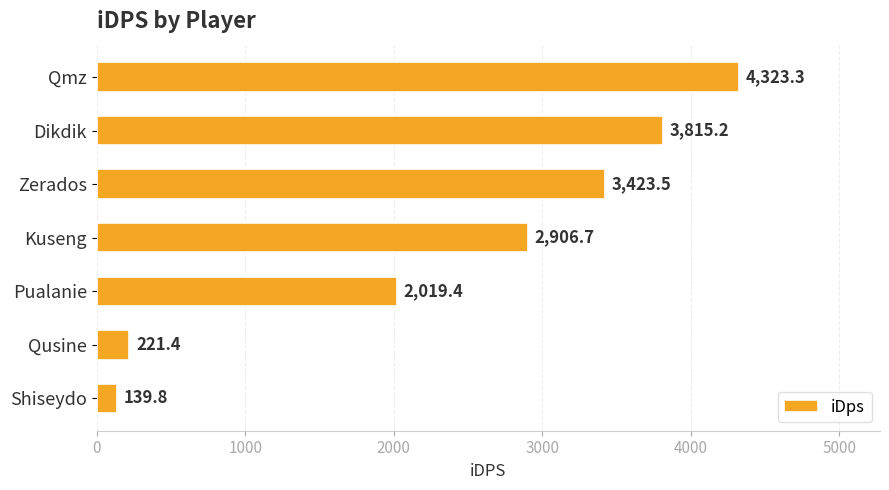

Approximately how many times larger is the value at Dikdik compared to Zerados?

1.1